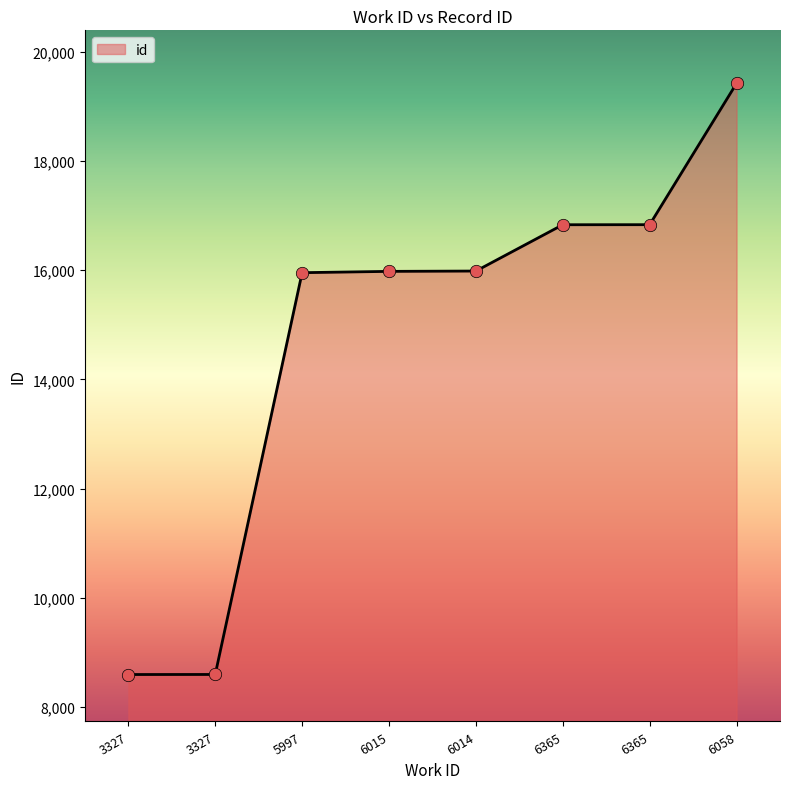

Which has a higher value, 6015 or 3327?

6015